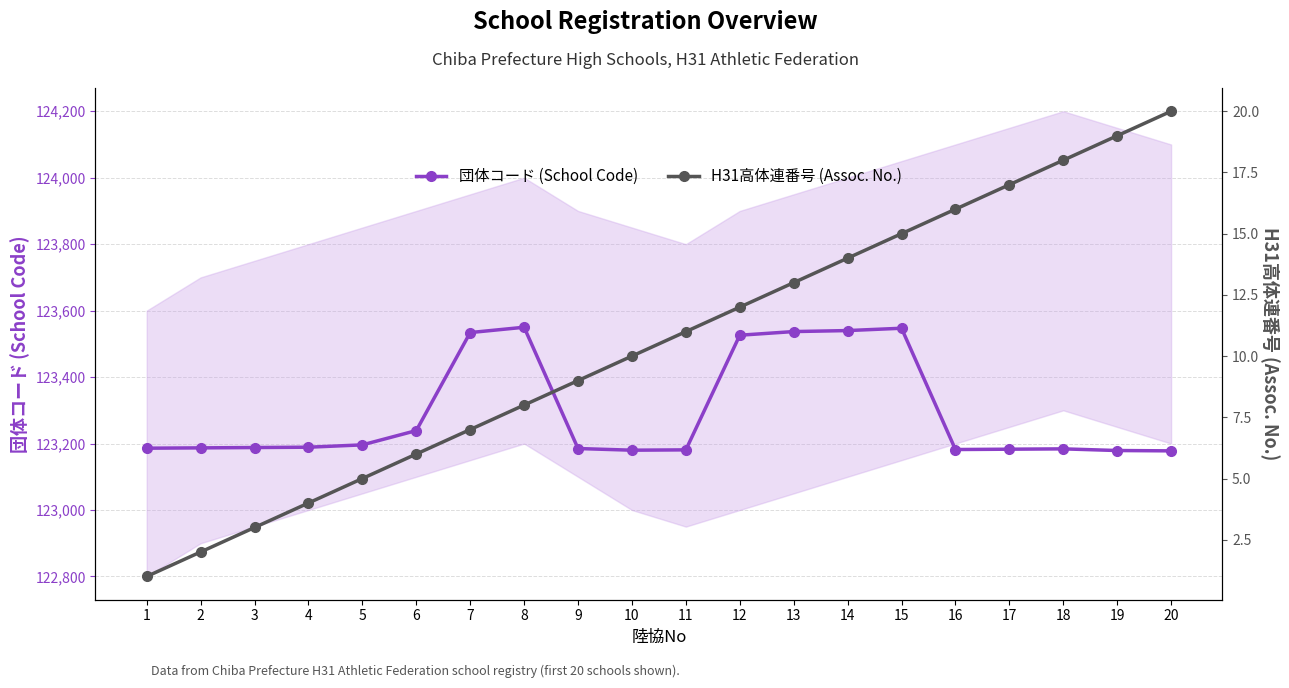

Does the chart have visible grid lines?

Yes